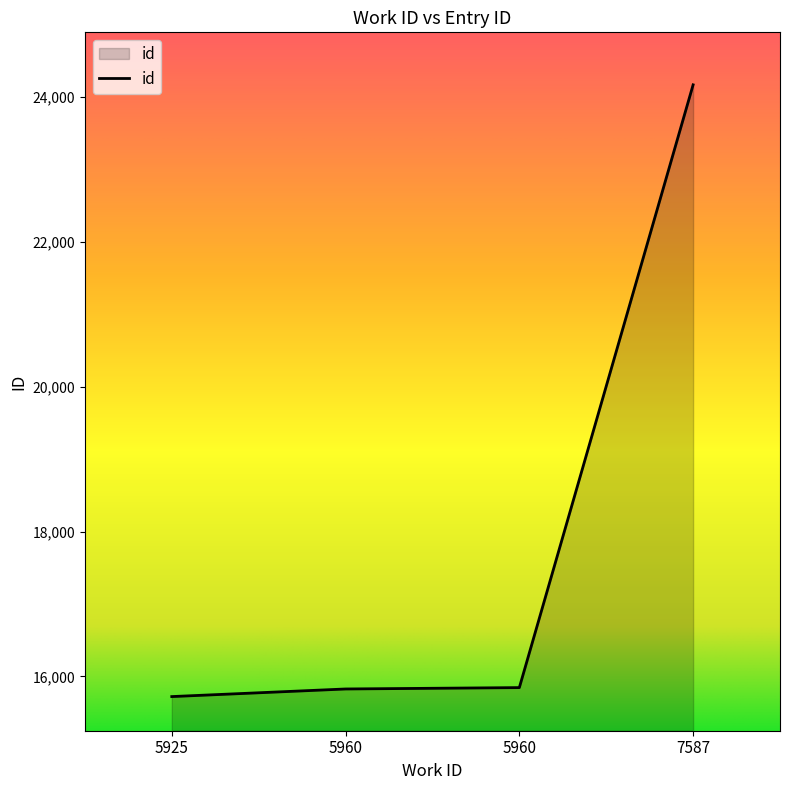

Reading right to left, list all the values displayed in this chart.

24170	15844	15825	15720